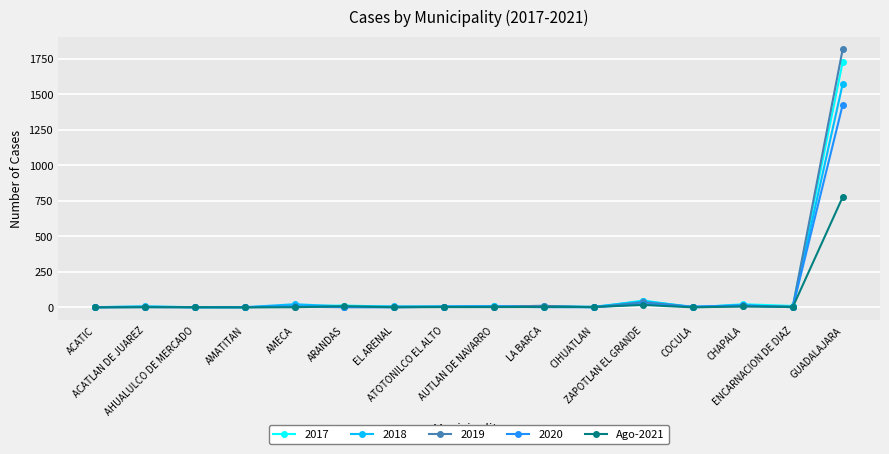

Which series has the largest range (max minus min)?

2019